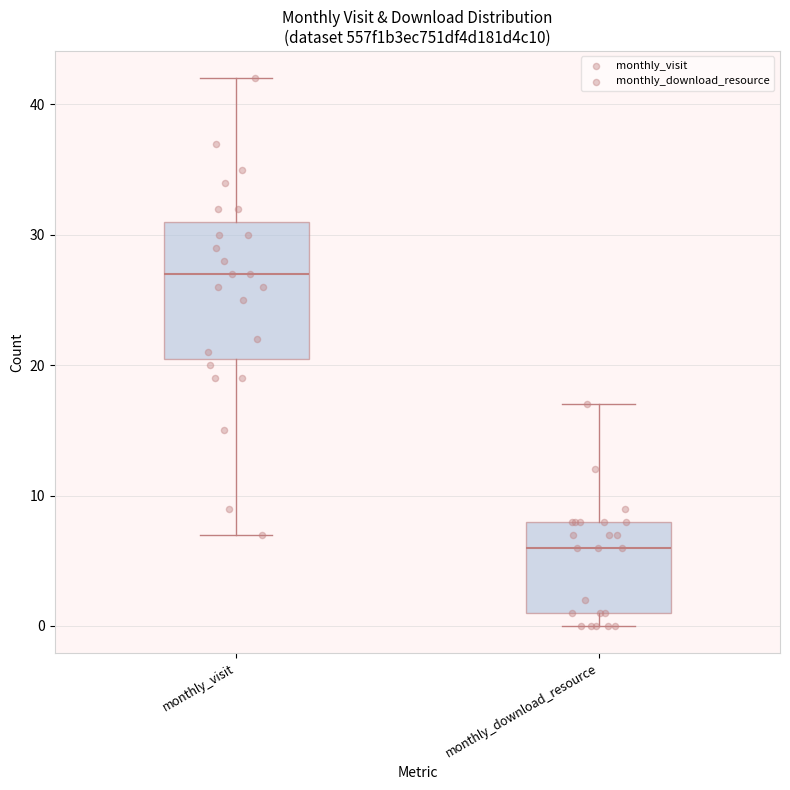

Where is the lower edge of the box for monthly_download_resource on the y-axis? The values are not printed on the chart, so give them approximately, as read against the axis.

1